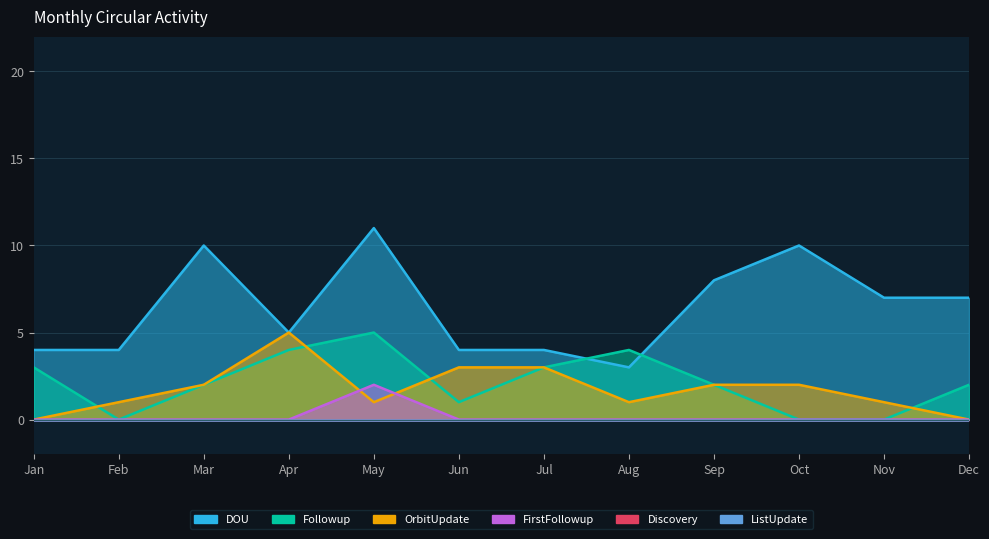

True or false: OrbitUpdate and DOU cross at least once.

False